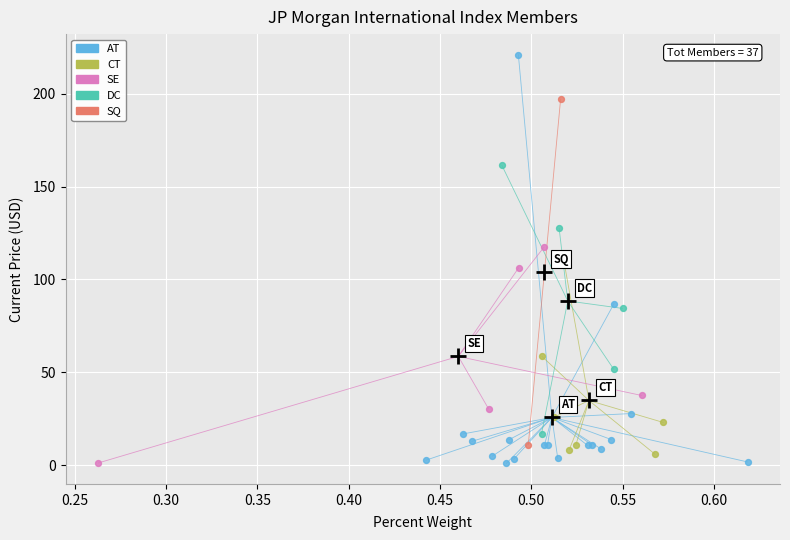

What are all the series names shown in the legend?

AT, CT, SE, DC, SQ